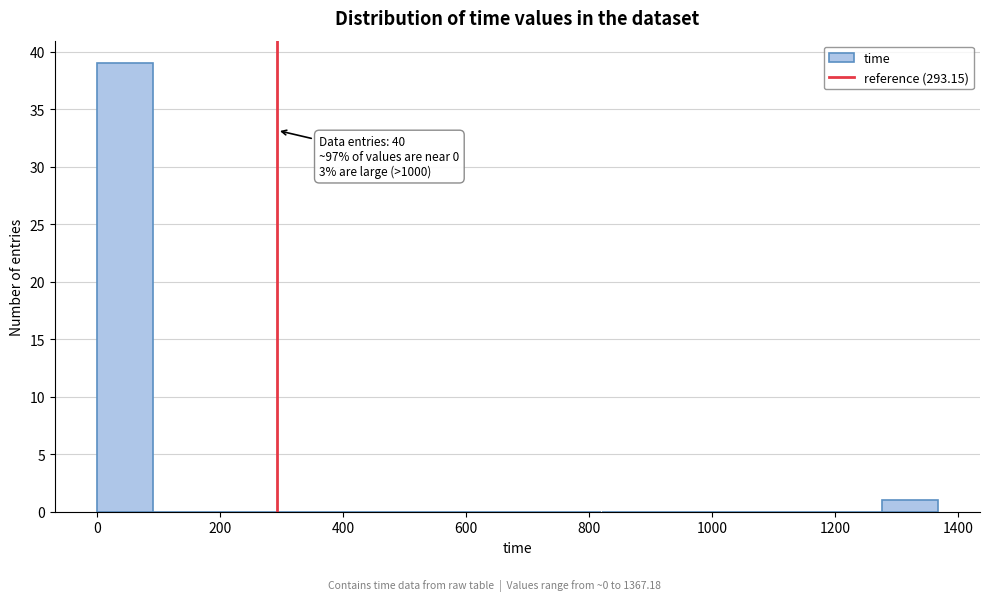

Over which range of the x-axis is the bar tallest?

0 to 100